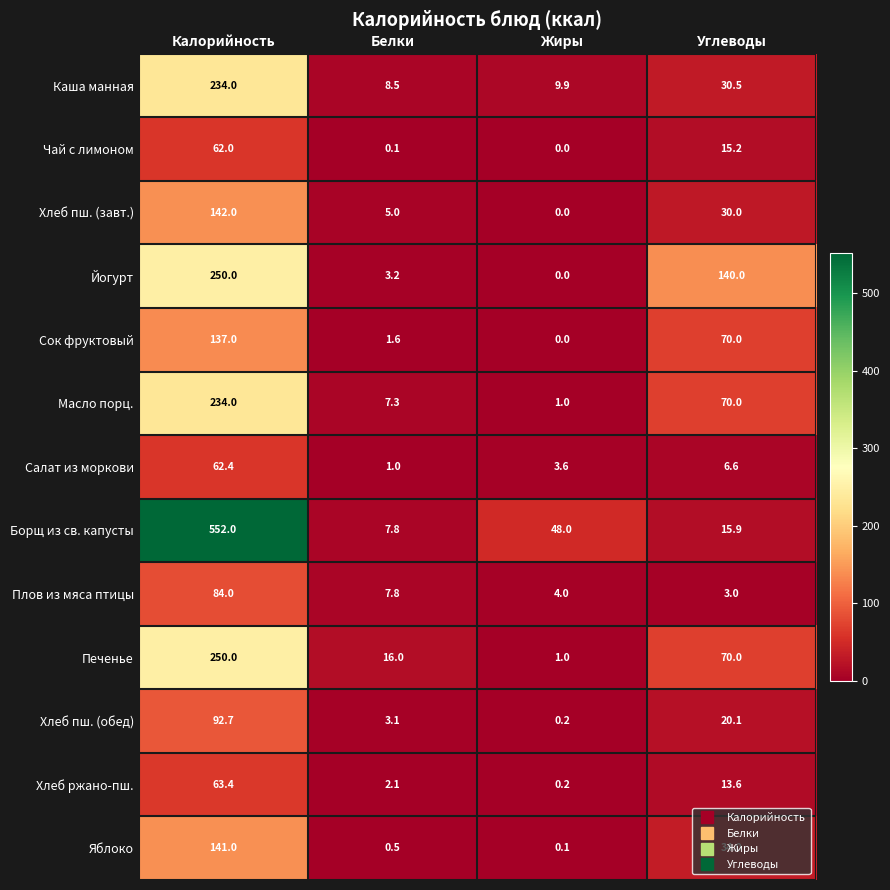

What value does the Хлеб пш. (завт.) series have at Калорийность?

142.0